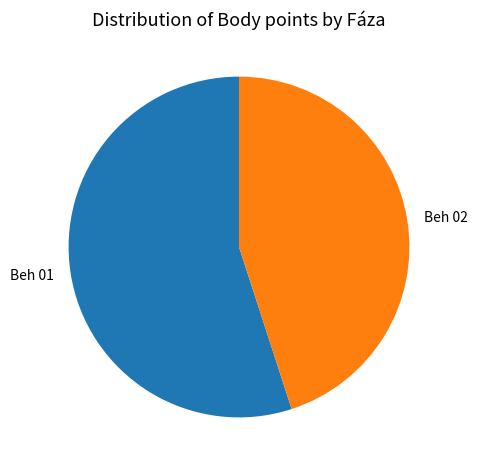

How many slices are in this pie chart?

2